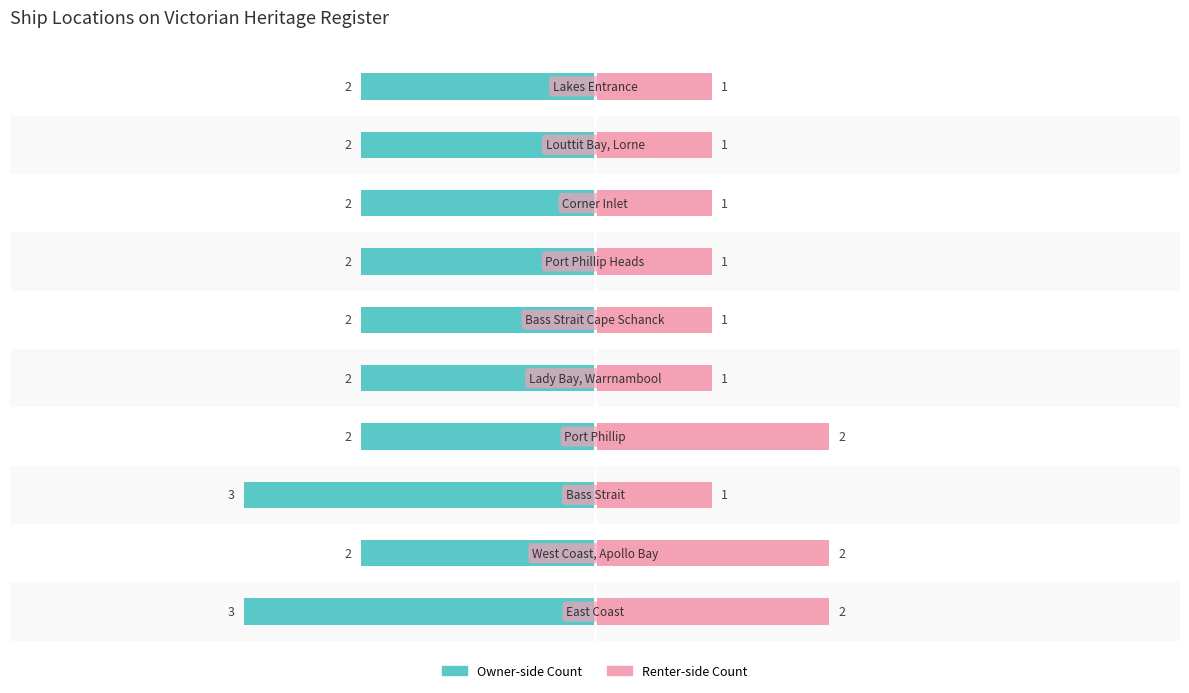

How many Count of Ships (Renter) values are between 1 and 2?

10